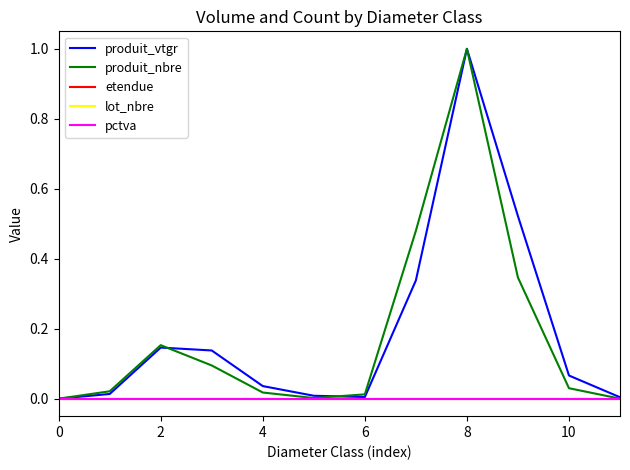

Does the chart have visible grid lines?

No